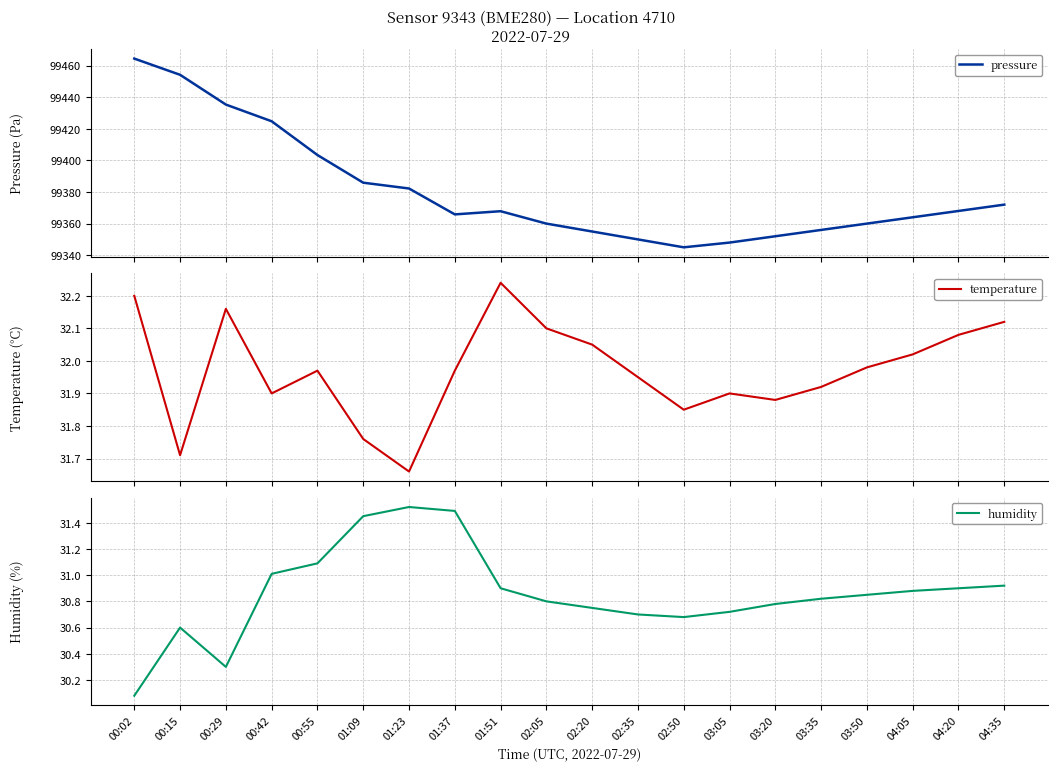

Does the chart have visible grid lines?

Yes